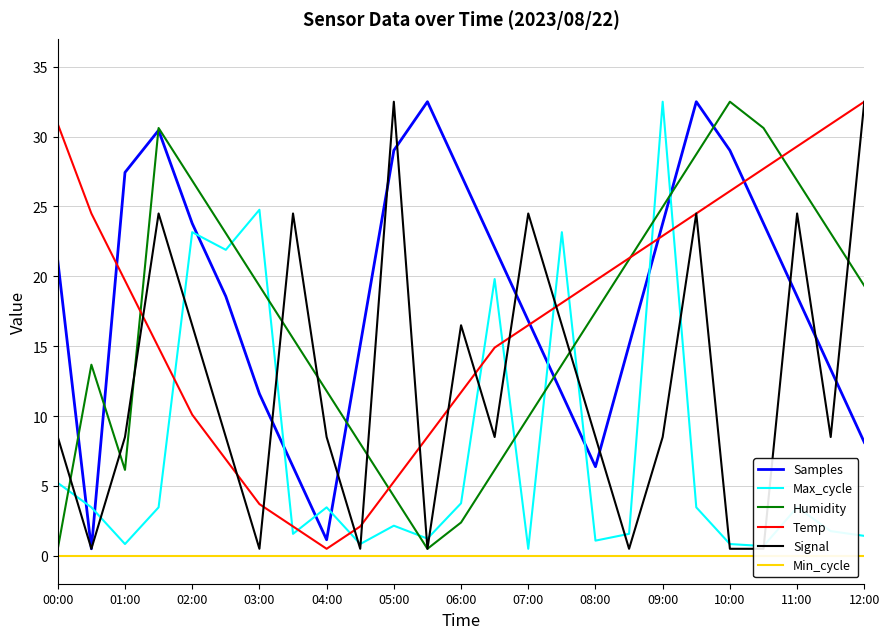

How many times do Humidity and Max_cycle cross each other?

9